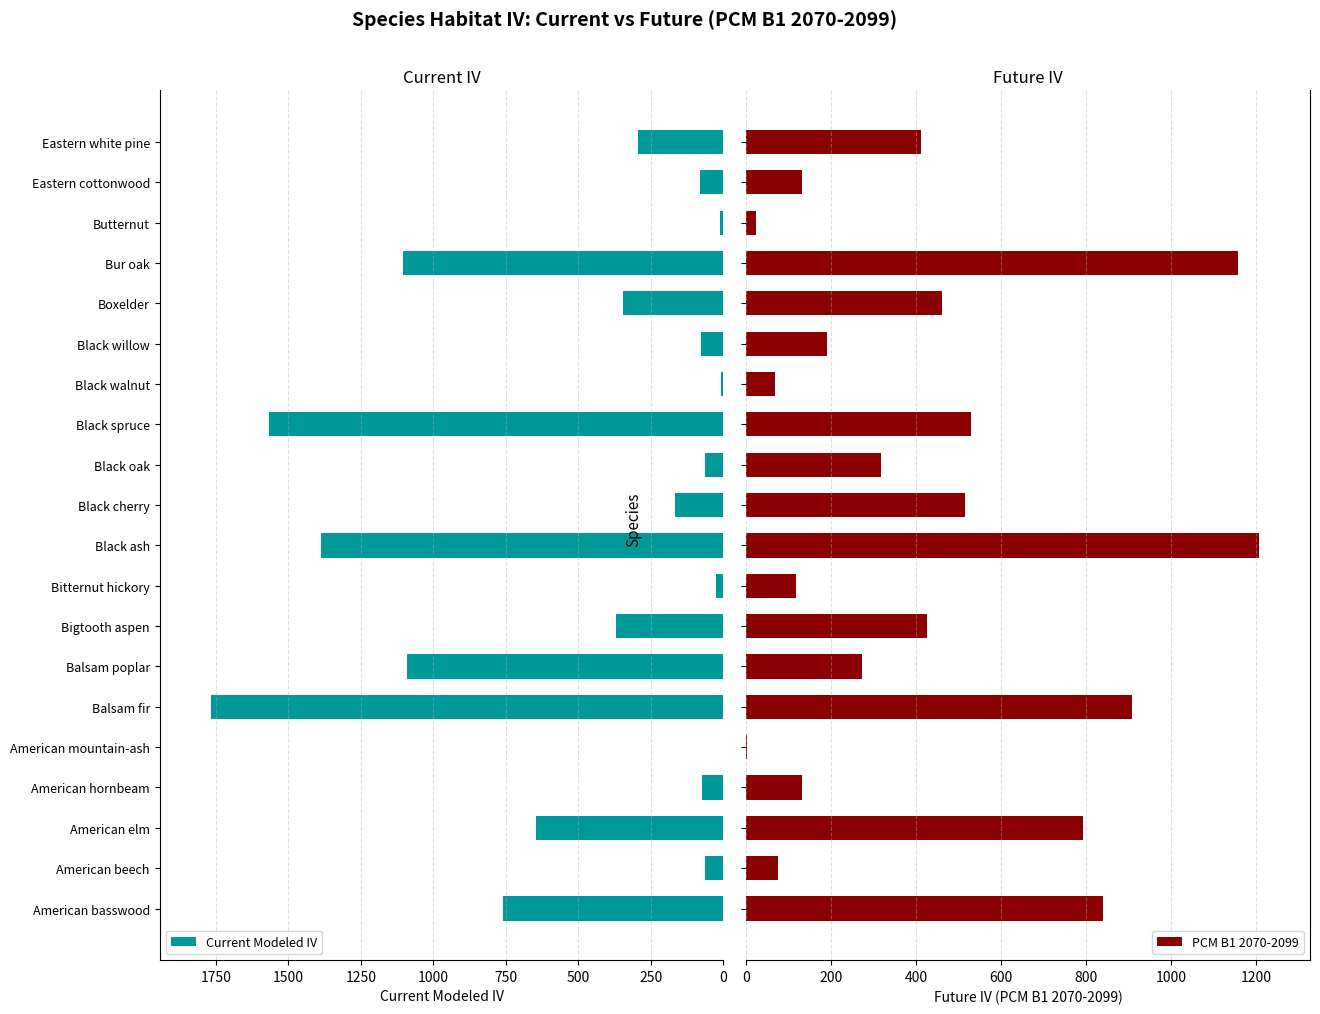

The value of Current Modeled IV at American beech is 62. True or false?

True